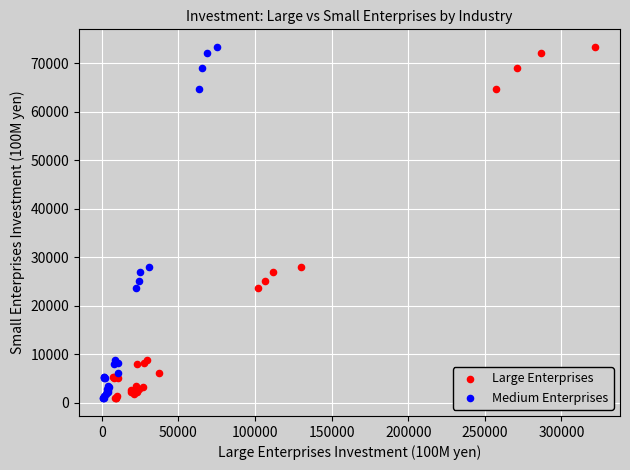

What are all the series names shown in the legend?

Large Enterprises, Medium Enterprises